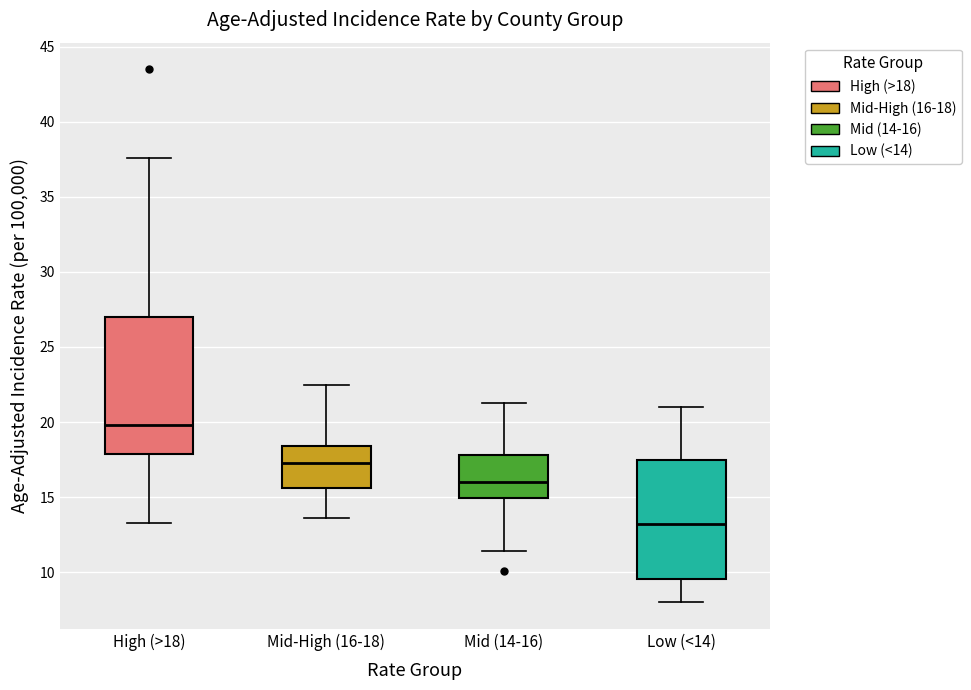

Reading left to right, read every box against the y-axis: the position of its median line, the range the box covers, and the ends of its whiskers. The values are not printed on the chart, so give them approximately, as read against the axis.

High (>18): median 20.0, box 18.0 to 27.0, whiskers 13.5 to 37.5
Mid-High (16-18): median 17.5, box 15.5 to 18.5, whiskers 13.5 to 22.5
Mid (14-16): median 16.0, box 15.0 to 18.0, whiskers 11.5 to 21.5
Low (<14): median 13.0, box 9.5 to 17.5, whiskers 8.0 to 21.0